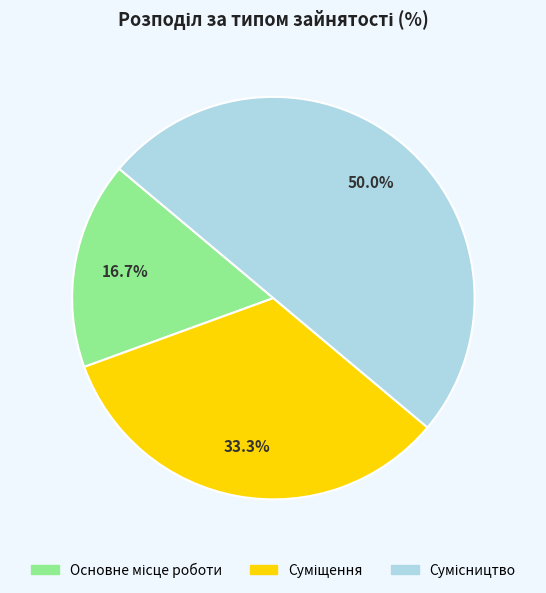

Count the number of slices in the pie.

3